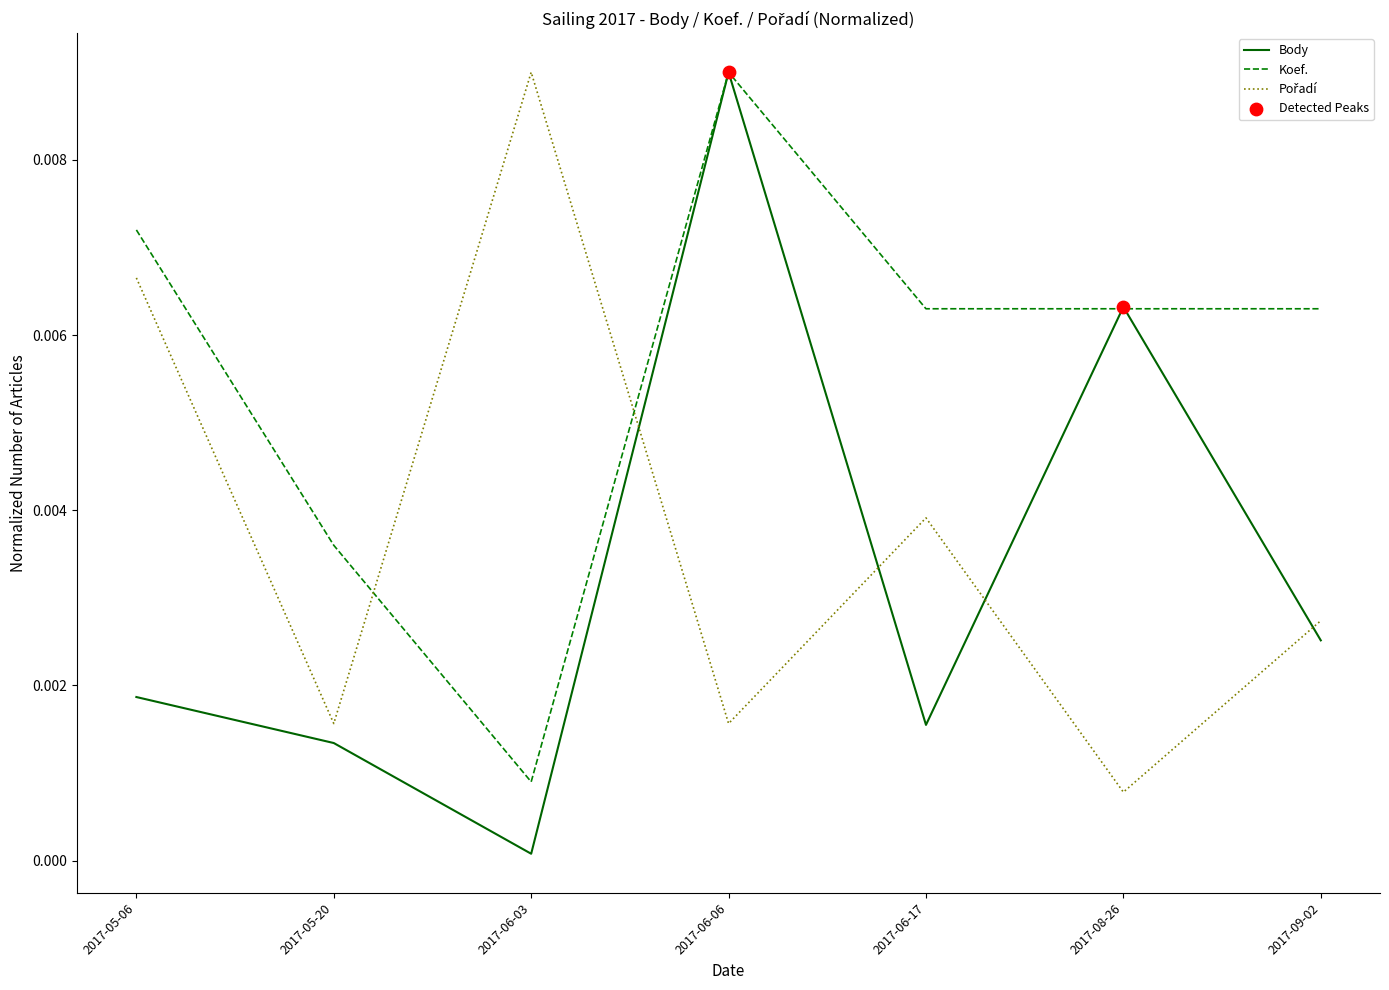

The value of Body at 2017-05-06 is 0.0. True or false?

True